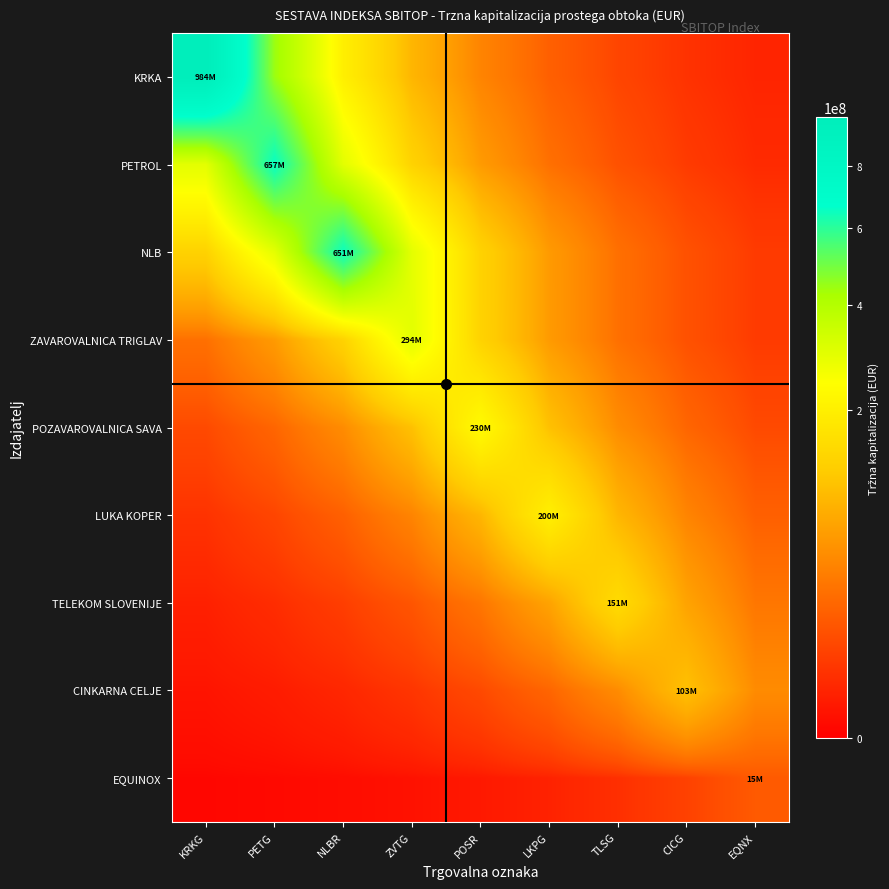

What is the minimum value shown in the chart?

25588.6